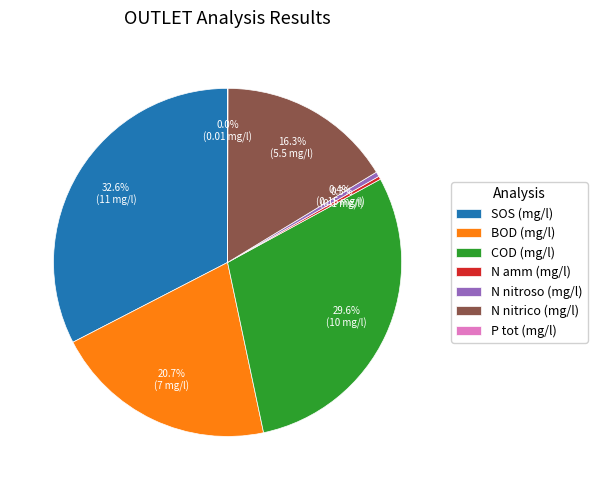

Which slice is the largest?

SOS (mg/l)